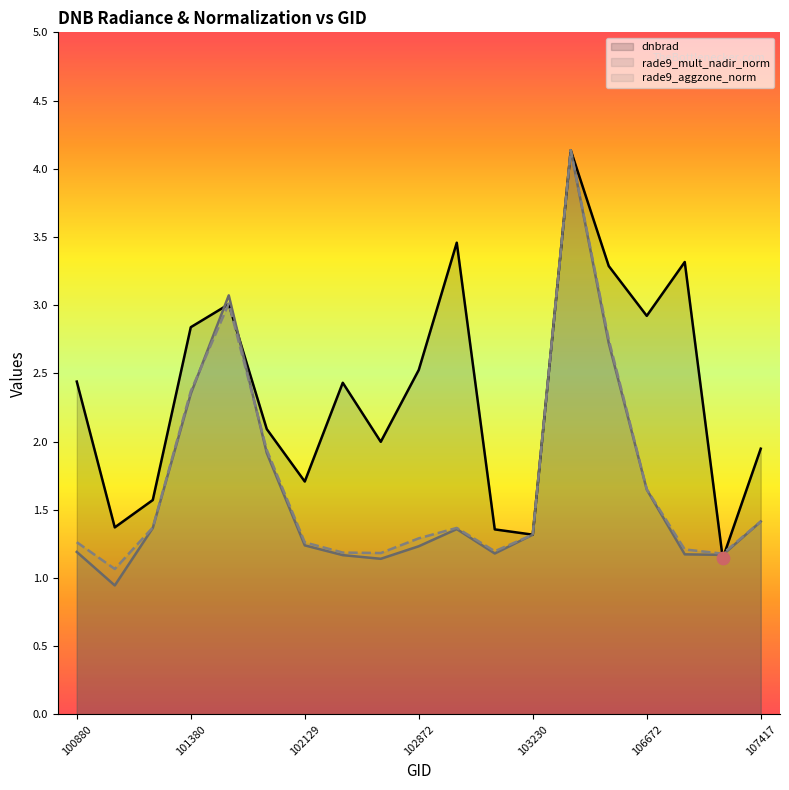

Which series has the largest total across all categories?

dnbrad